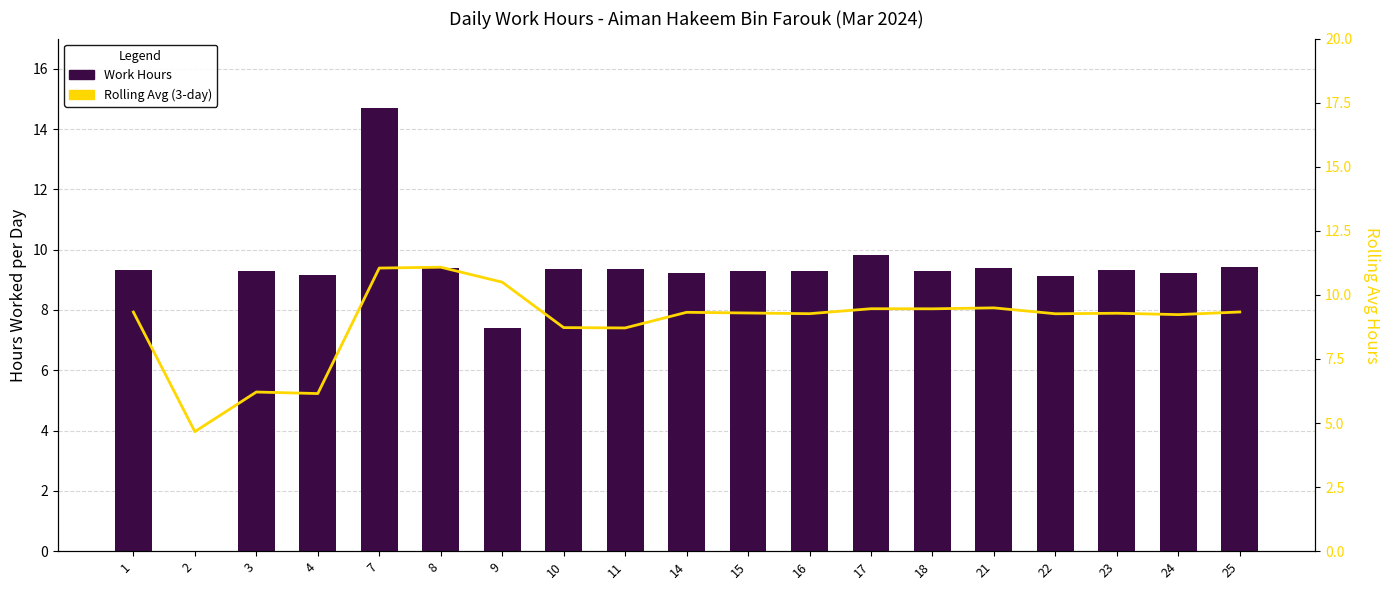

What is the value of the Work Hours bar at the 10th from the left?

9.2